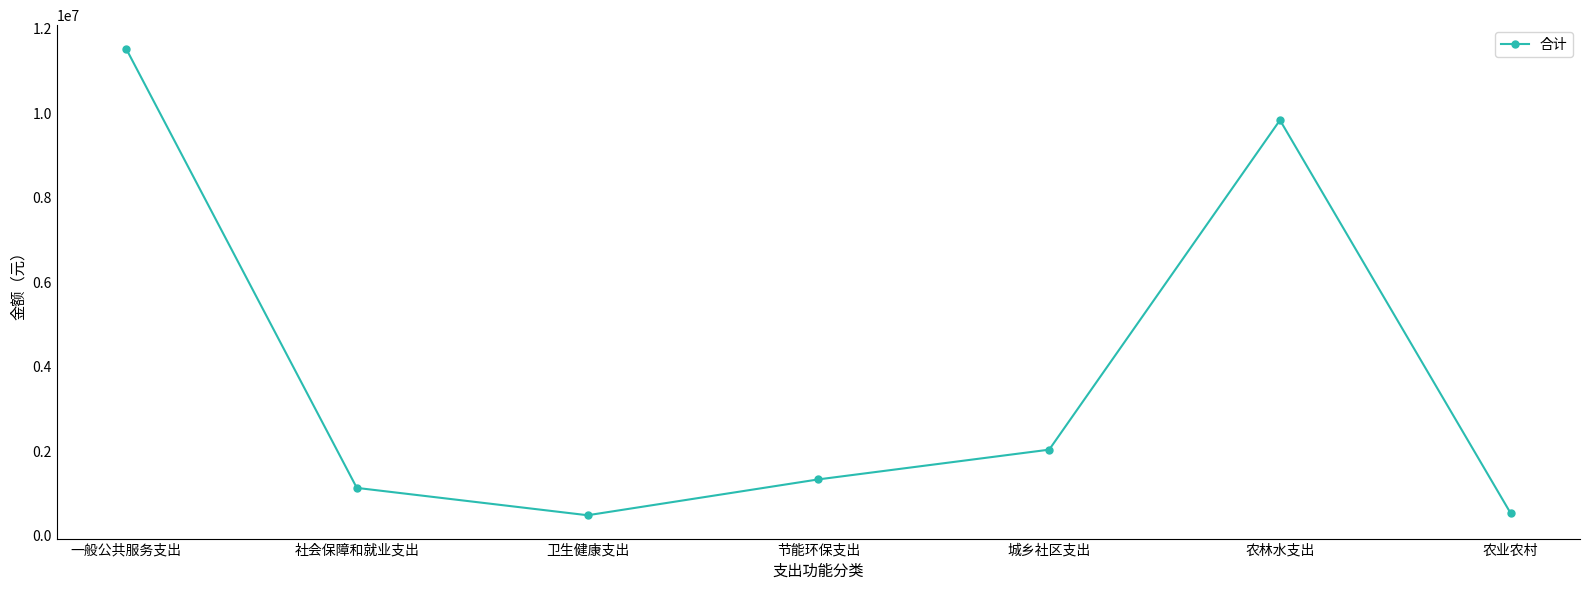

The value at 城乡社区支出 is 3181185.3. True or false?

False